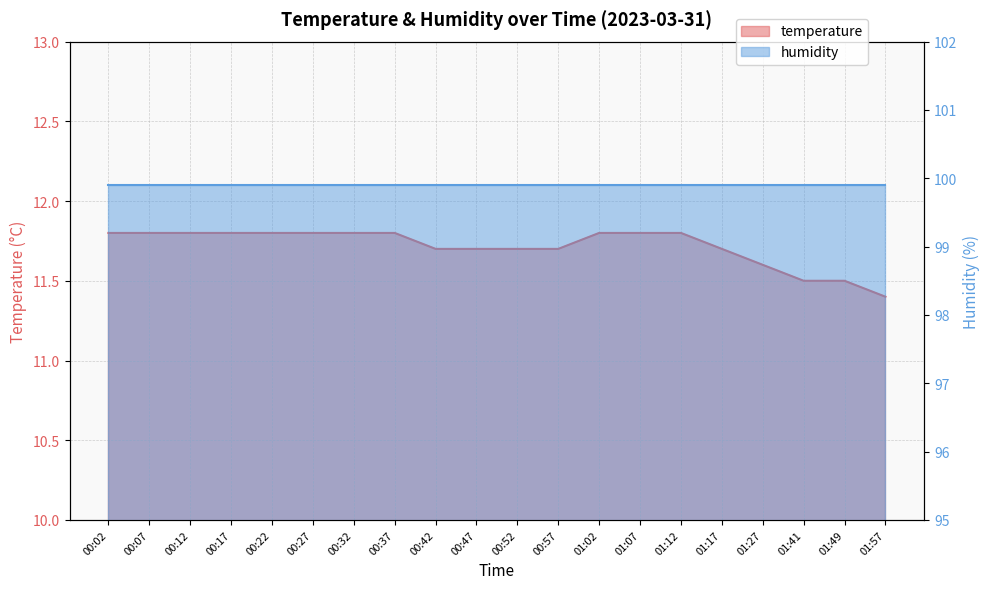

Reading right to left, extract all data points from this chart.

11.4	11.5	11.5	11.6	11.7	11.8	11.8	11.8	11.7	11.7	11.7	11.7	11.8	11.8	11.8	11.8	11.8	11.8	11.8	11.8